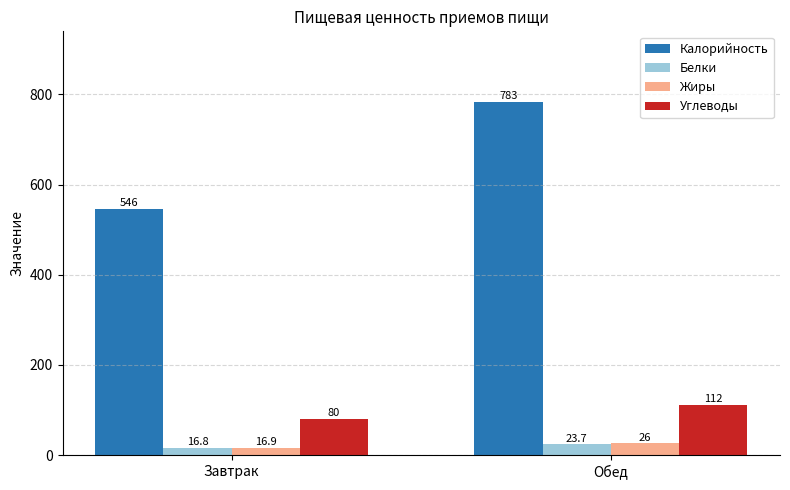

Reading left to right, transcribe all the data shown in this chart.

Калорийность: Завтрак=546.3	Обед=783.2
Белки: Завтрак=16.8	Обед=23.7
Жиры: Завтрак=16.9	Обед=26.0
Углеводы: Завтрак=80.0	Обед=112.2